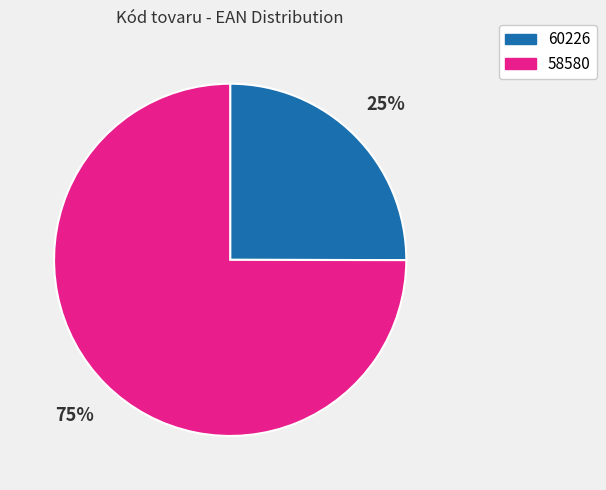

Approximately how many times larger is the value at 60226 compared to 58580?

0.3